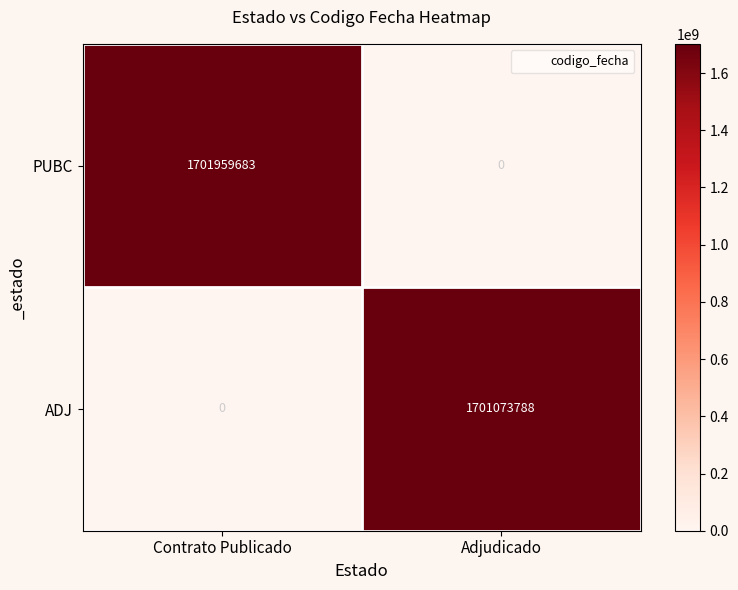

What is the total value across all series at Adjudicado?

1701073788